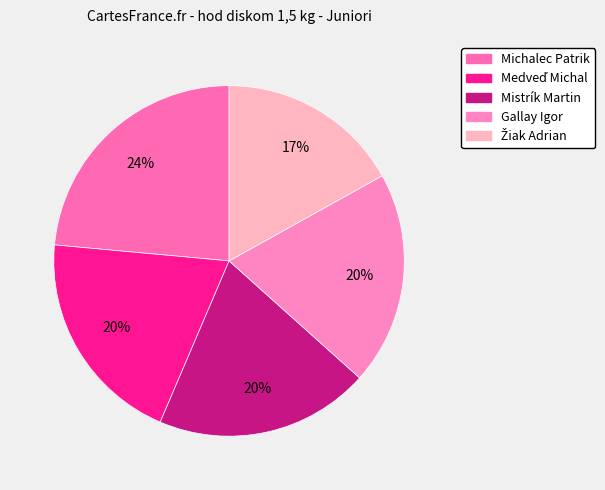

Is the sum of Michalec Patrik and Gallay Igor greater than half?

No